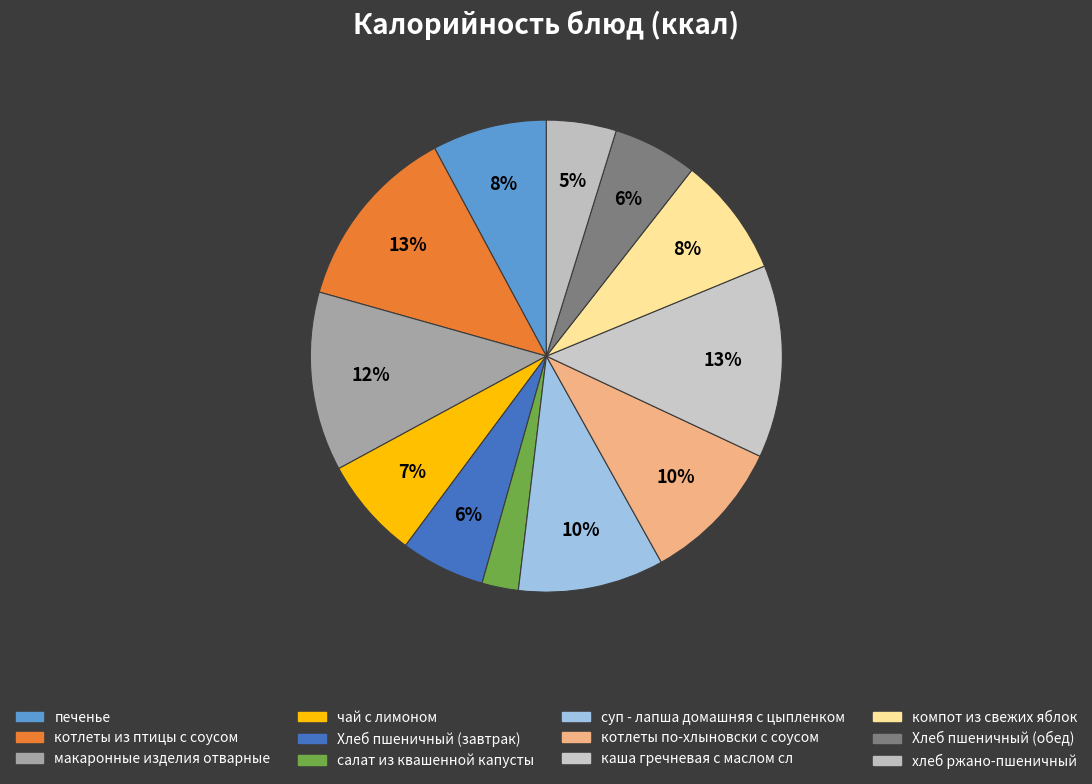

What is the change in value from каша гречневая с маслом сл to Хлеб пшеничный (обед)?

-104.0